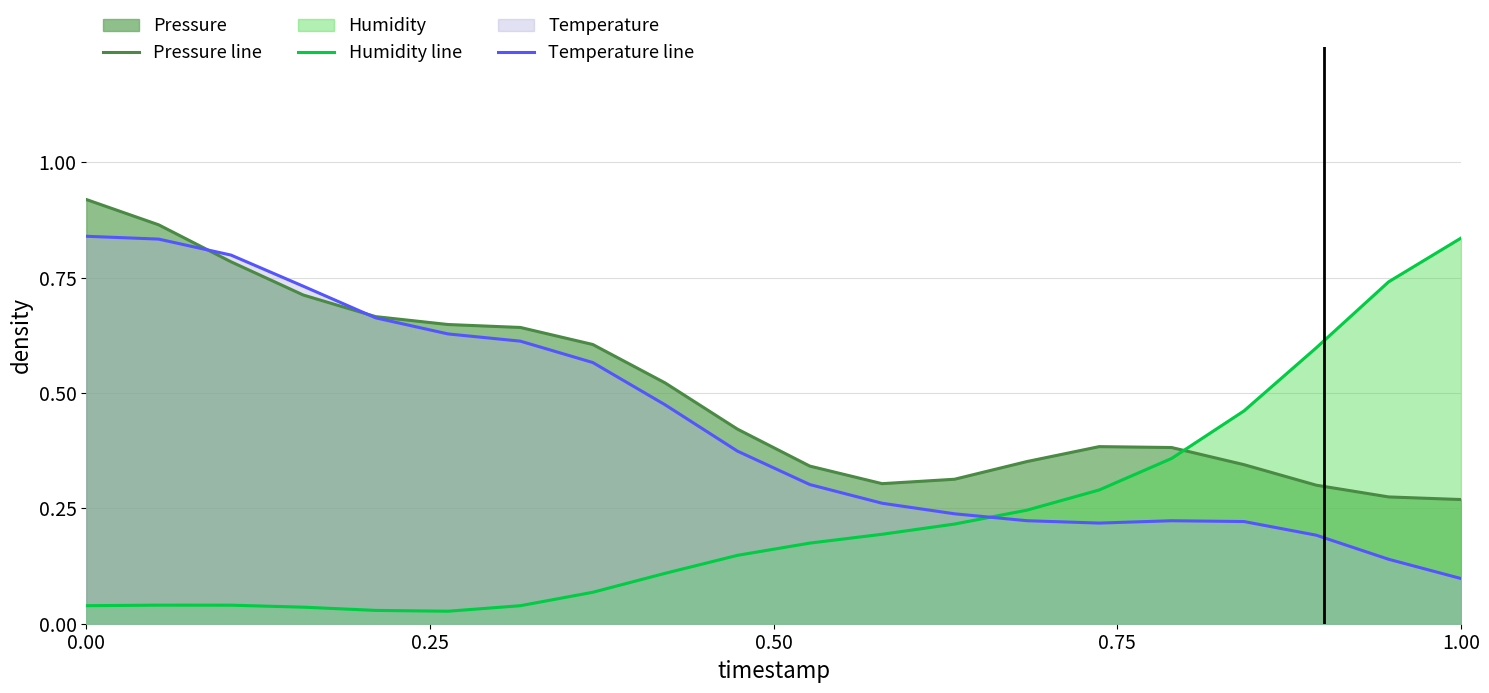

At which label does Temperature line reach its minimum?

1.00